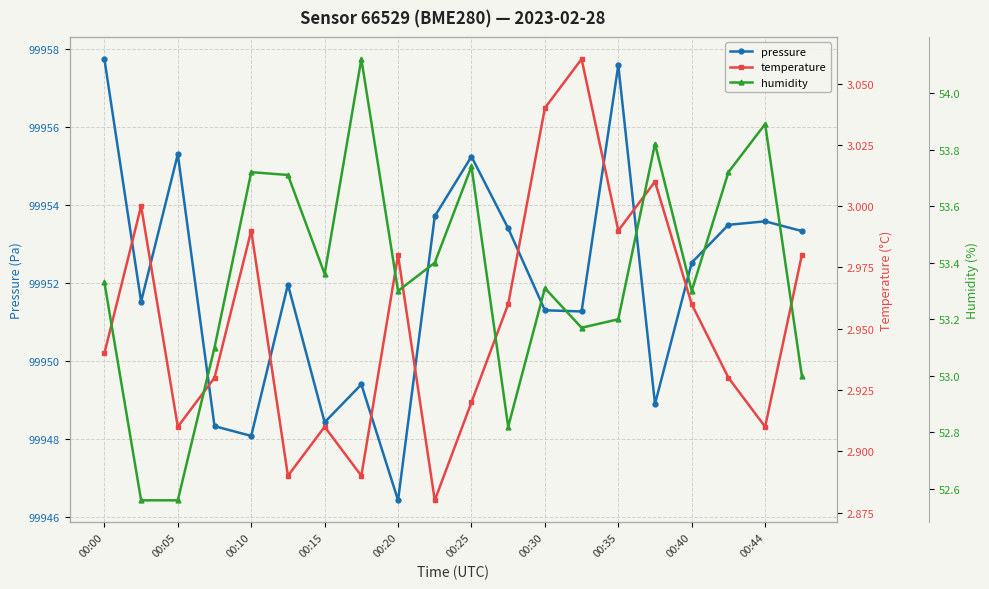

Reading left to right, what are all the values shown in this chart?

pressure: 99957.8	99951.5	99955.3	99948.3	99948.1	99952.0	99948.4	99949.4	99946.4	99953.7	99955.2	99953.4	99951.3	99951.3	99957.6	99948.9	99952.5	99953.5	99953.6	99953.3
temperature: 2.9	3.0	2.9	2.9	3.0	2.9	2.9	2.9	3.0	2.9	2.9	3.0	3.0	3.1	3.0	3.0	3.0	2.9	2.9	3.0
humidity: 53.3	52.6	52.6	53.1	53.7	53.7	53.4	54.1	53.3	53.4	53.7	52.8	53.3	53.2	53.2	53.8	53.3	53.7	53.9	53.0